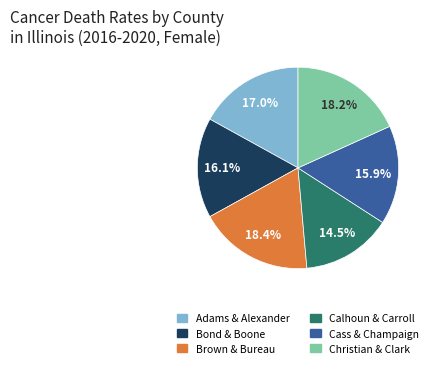

What is the total percentage of Christian & Clark and Brown & Bureau?

36.6%